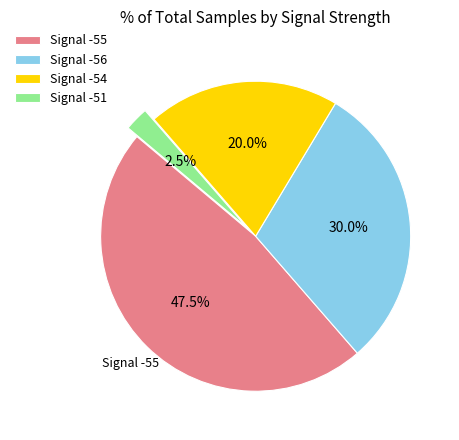

What portion of the pie excludes Signal -54?

80.0%